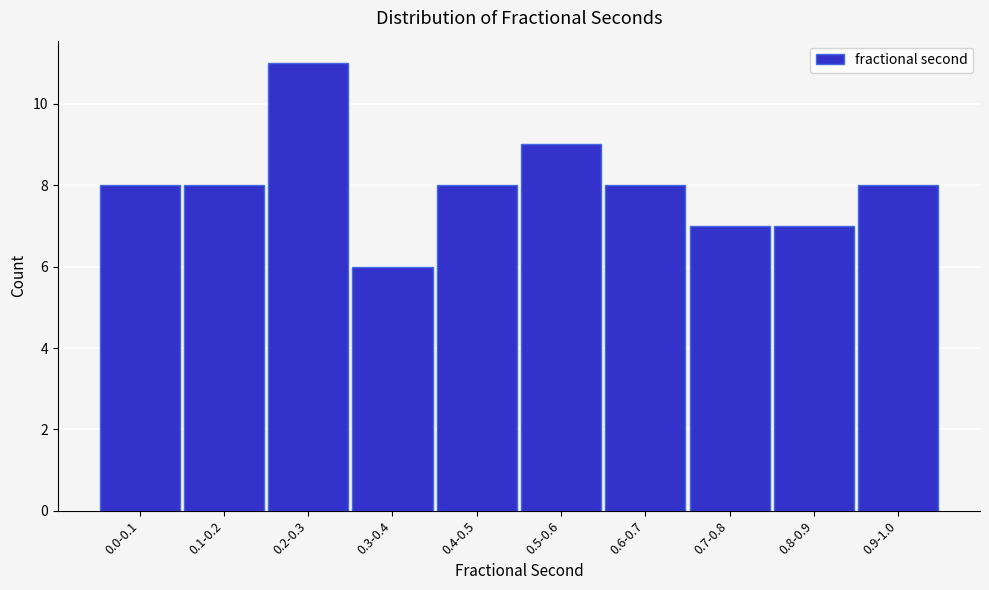

Reading right to left, transcribe all the data shown in this chart.

0.9-1.0=8	0.8-0.9=7	0.7-0.8=7	0.6-0.7=8	0.5-0.6=9	0.4-0.5=8	0.3-0.4=6	0.2-0.3=11	0.1-0.2=8	0.0-0.1=8